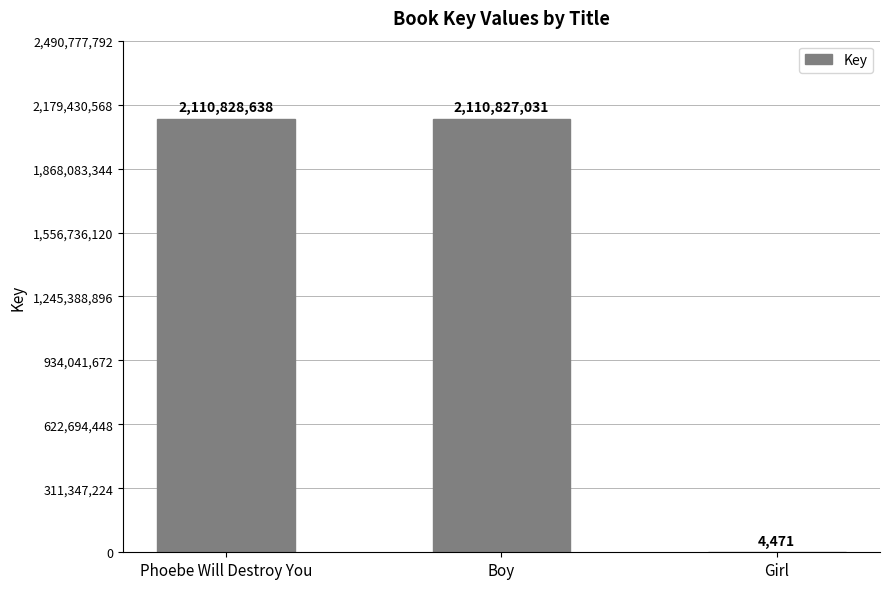

Does the chart contain stacked bars?

No